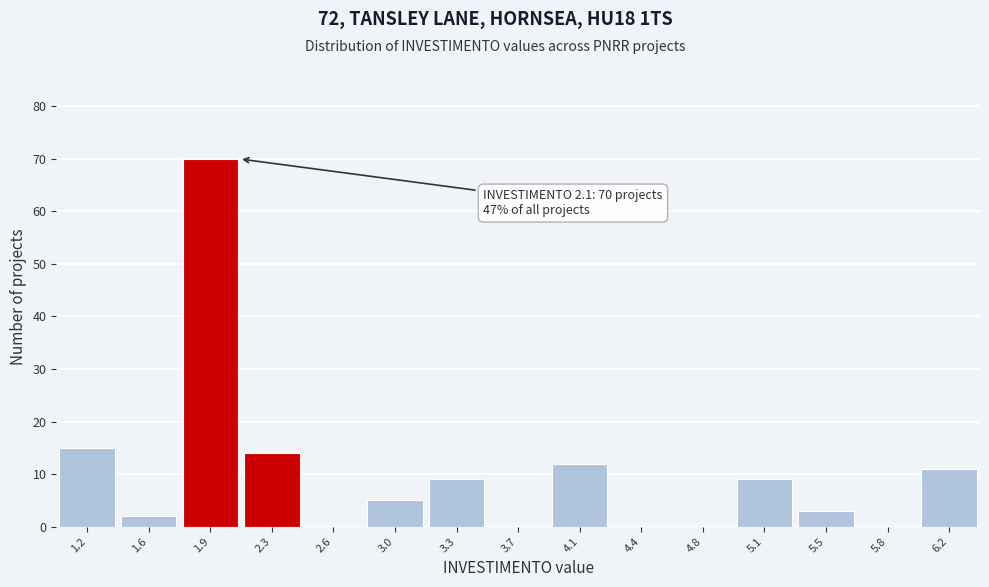

Which range on the x-axis has the tallest bar?

1.75 to 2.10